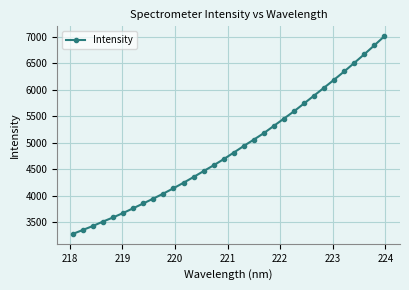

What is the greatest value displayed?

7010.4